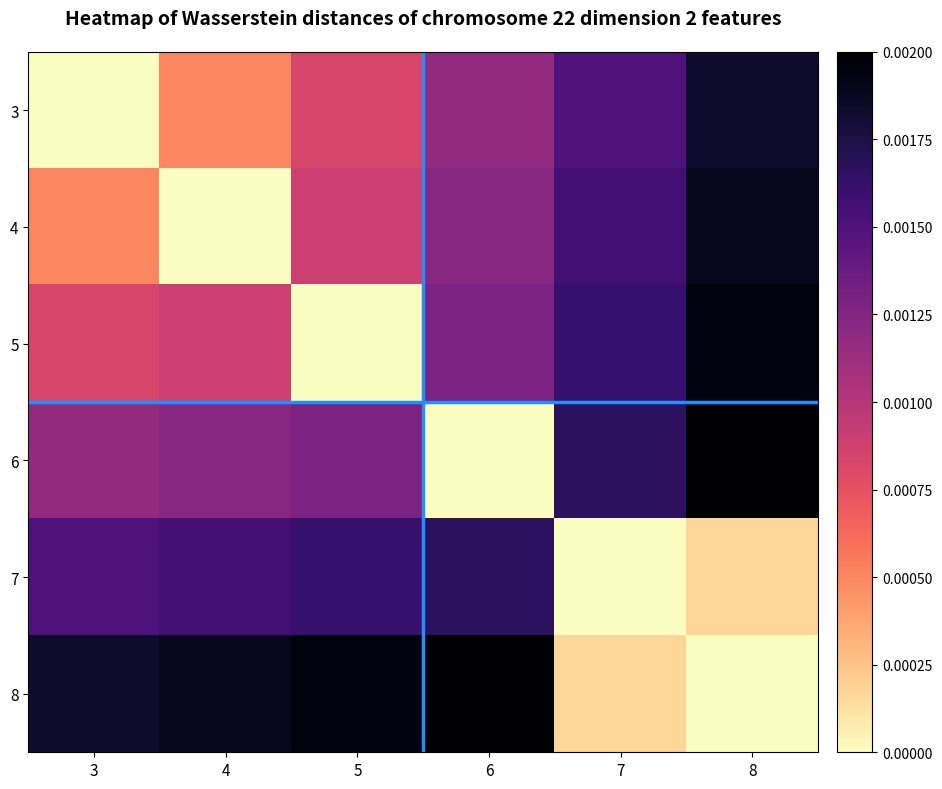

Count the number of categories in the chart.

6